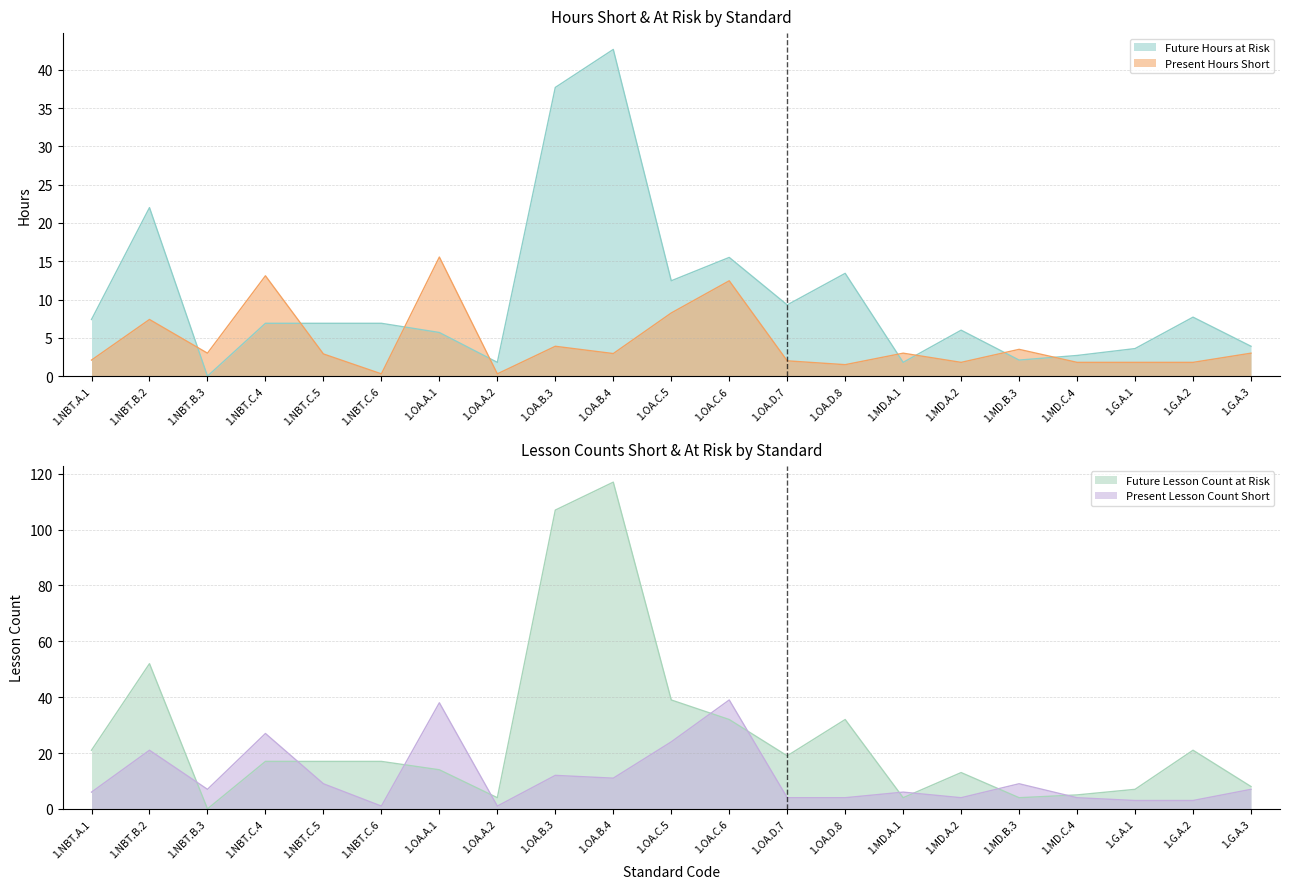

At which label does Future Hours at Risk first exceed 6?

1.NBT.A.1